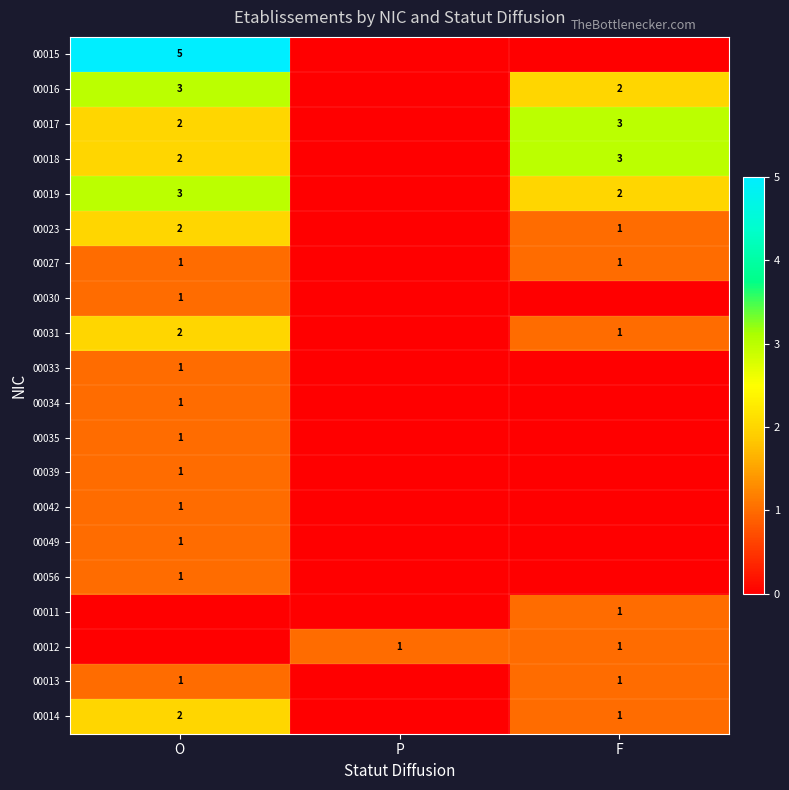

The 00023 series shows 2 at O. True or false?

True